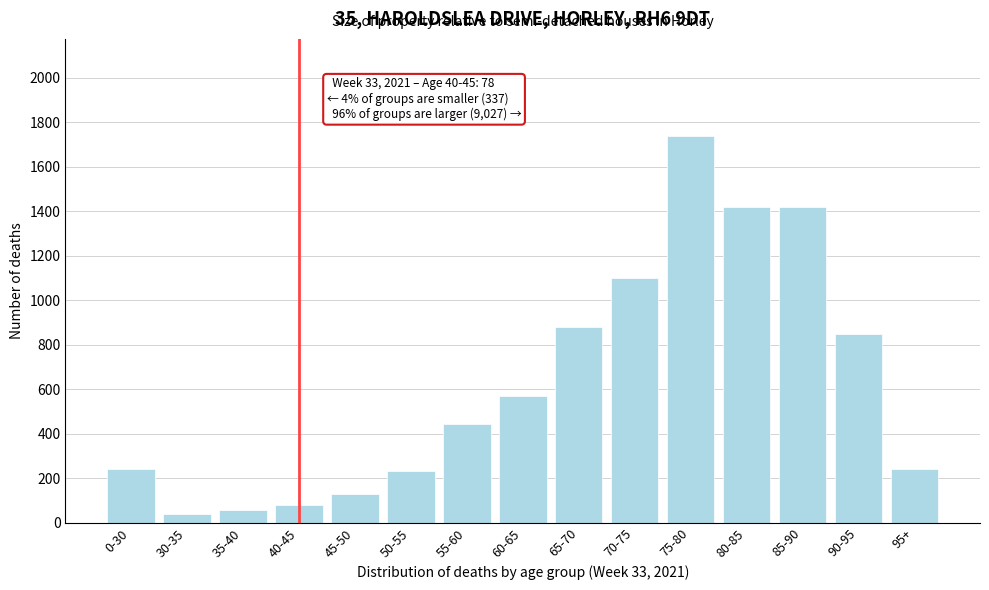

What is the difference between the second highest and minimum values?

1383